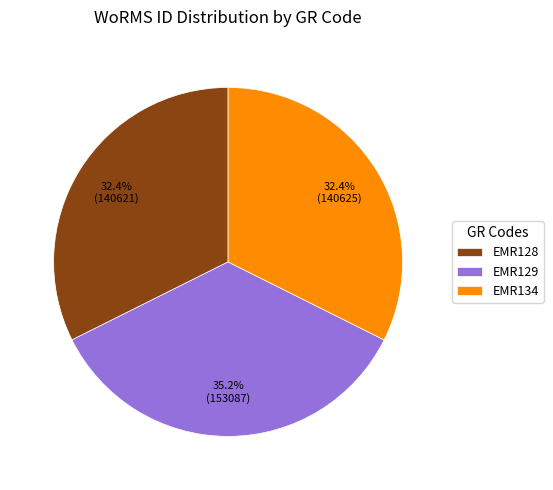

How many slices are in this pie chart?

3